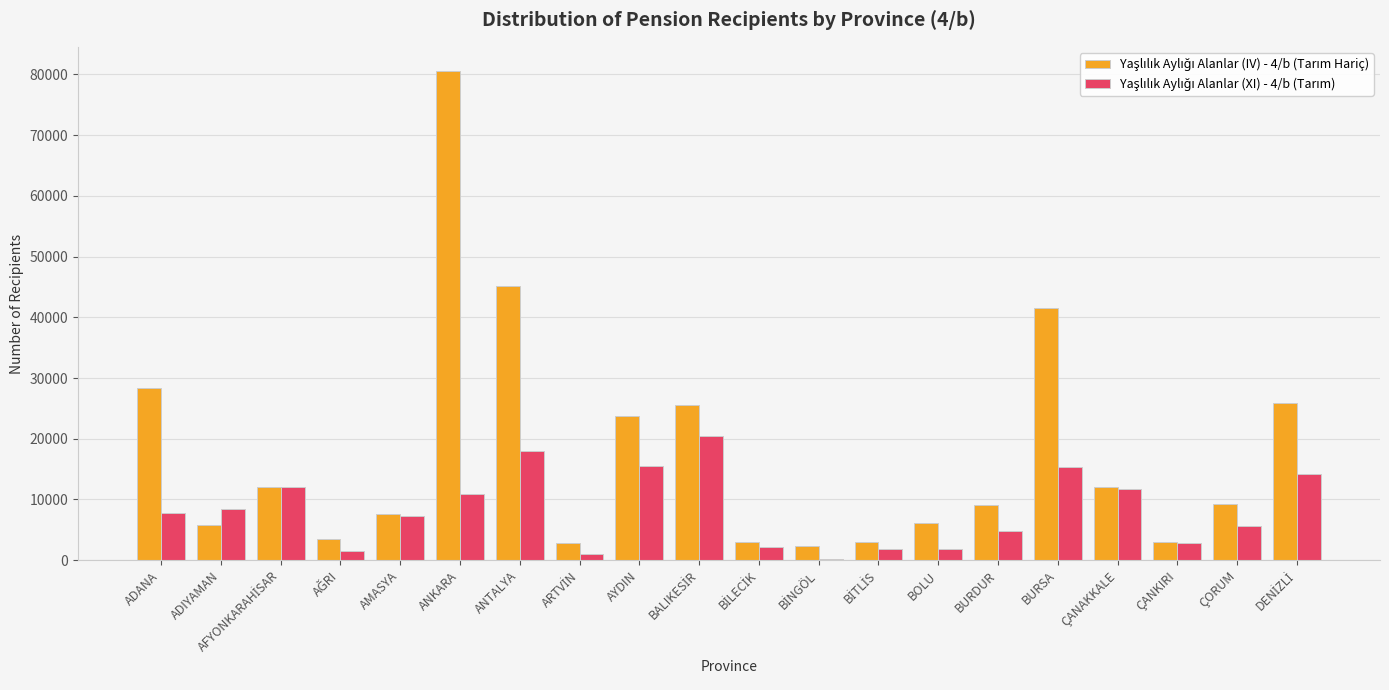

Which category has the highest value across all series?

ANKARA